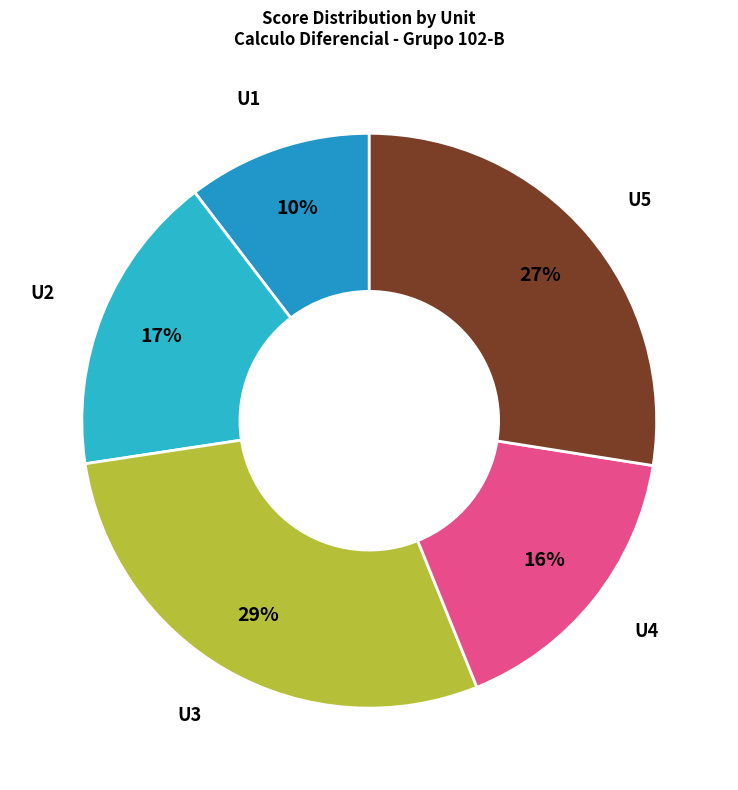

Count the number of slices in the pie.

5